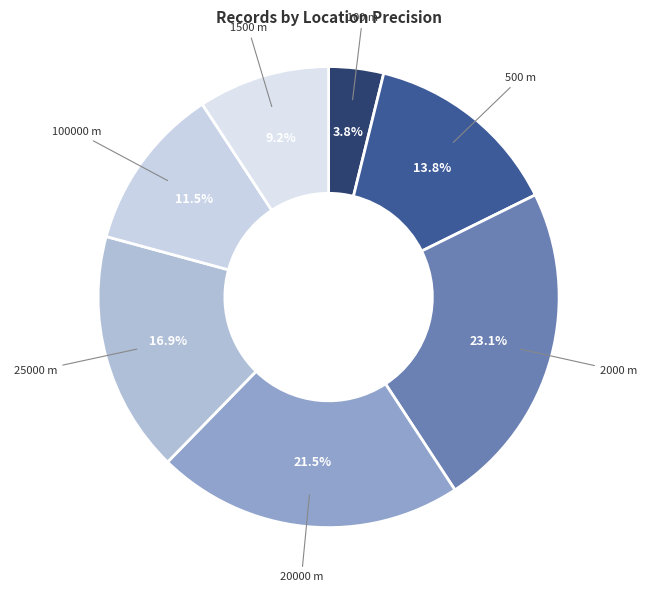

What is the smallest slice in the pie chart?

100 m